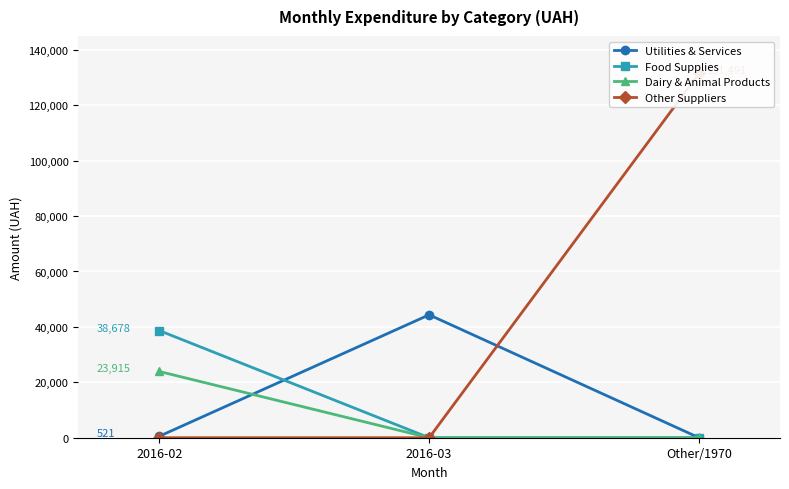

Is this an area chart (filled region under the line)?

No